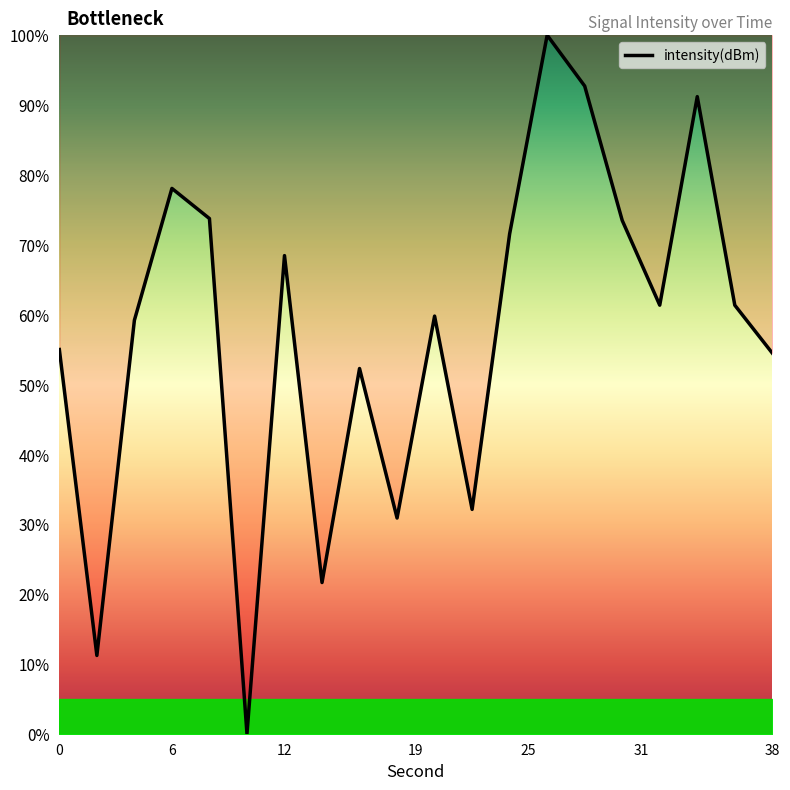

What is the difference between the maximum and minimum values?

100.0